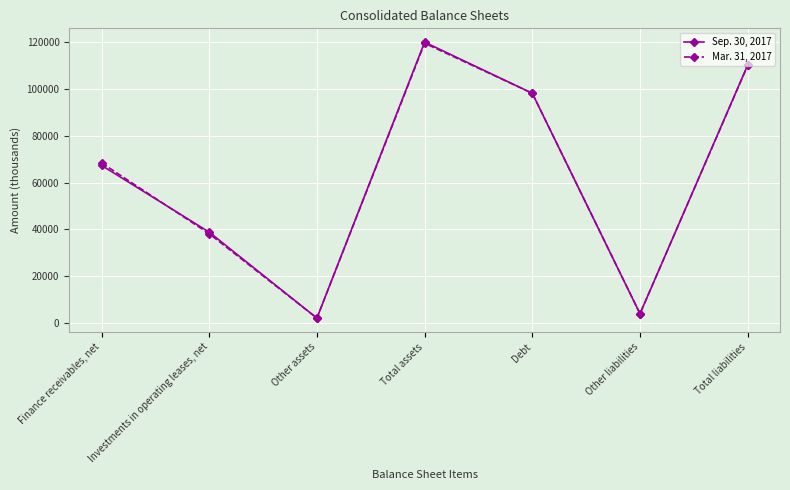

In Mar. 31, 2017, how many points are higher than both neighbors (excluding endpoints)?

1